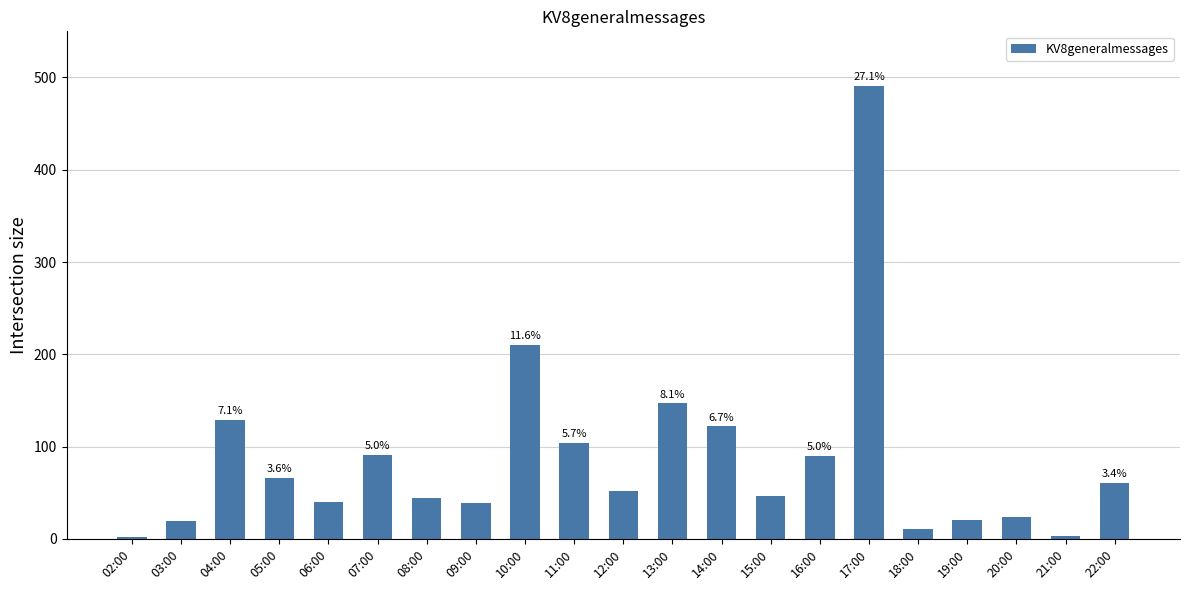

What position from the right is 18:00?

5